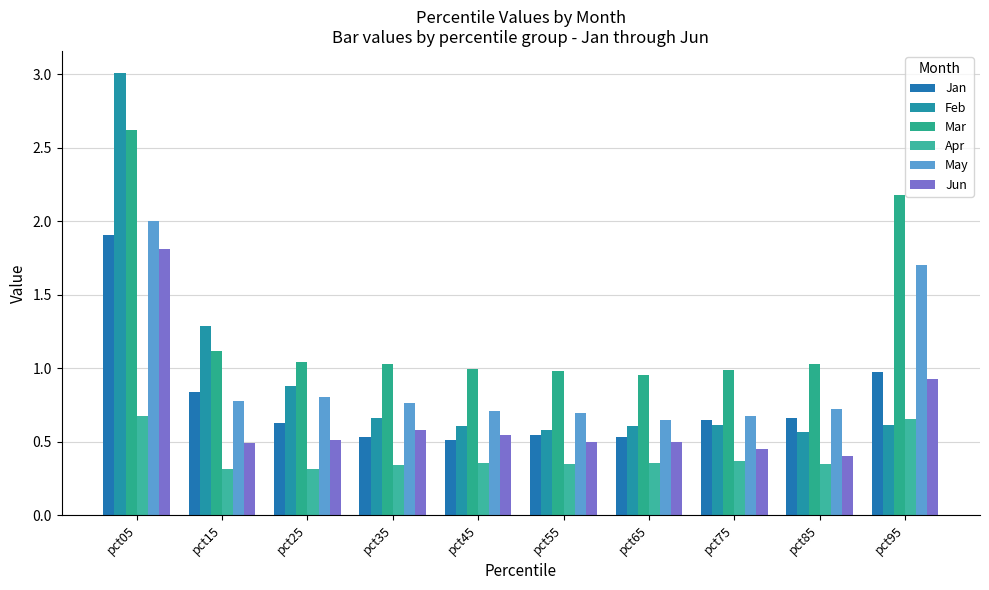

Which series changed the most between pct15 and pct45?

Feb